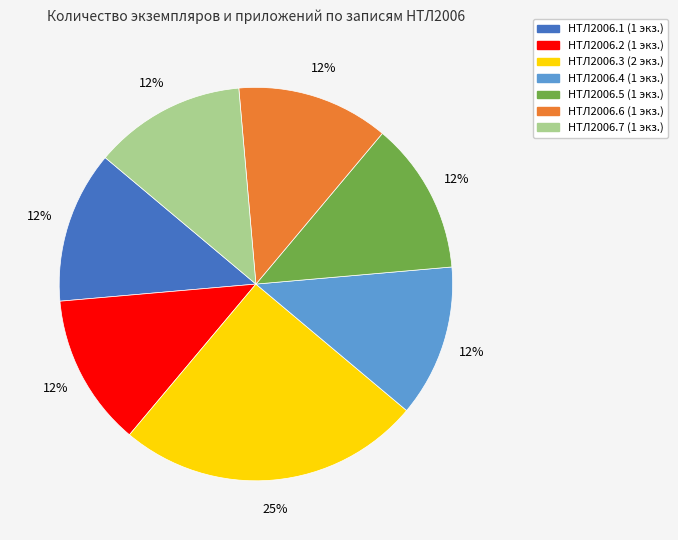

Is there a majority slice in this chart?

No